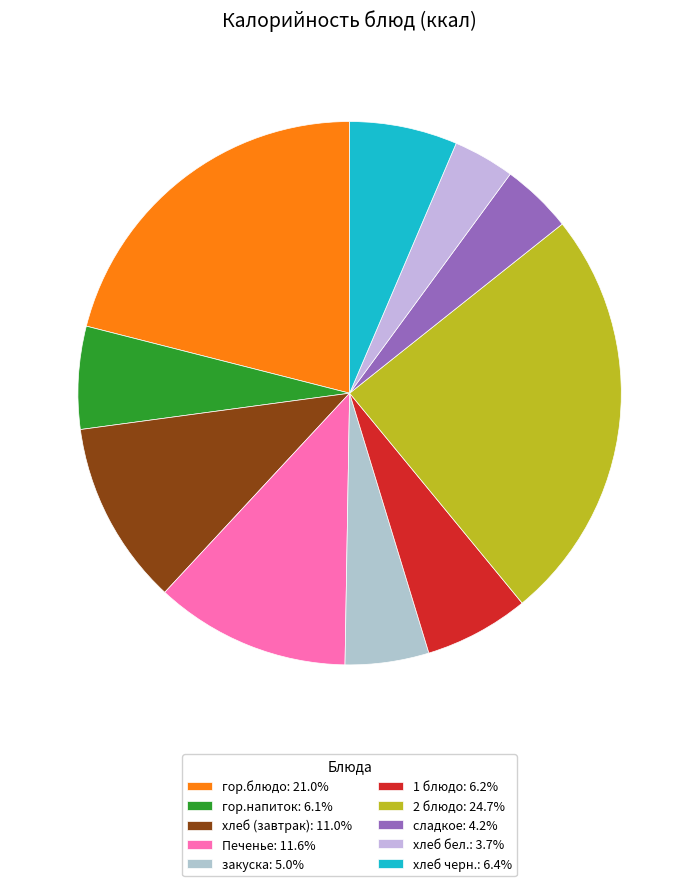

Approximately how many times larger is the value at хлеб черн. compared to хлеб (завтрак)?

0.6